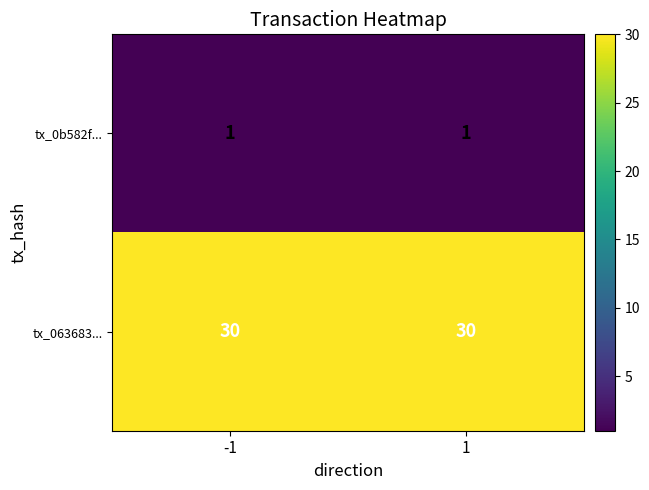

Which series has the largest total across all categories?

tx_063683...